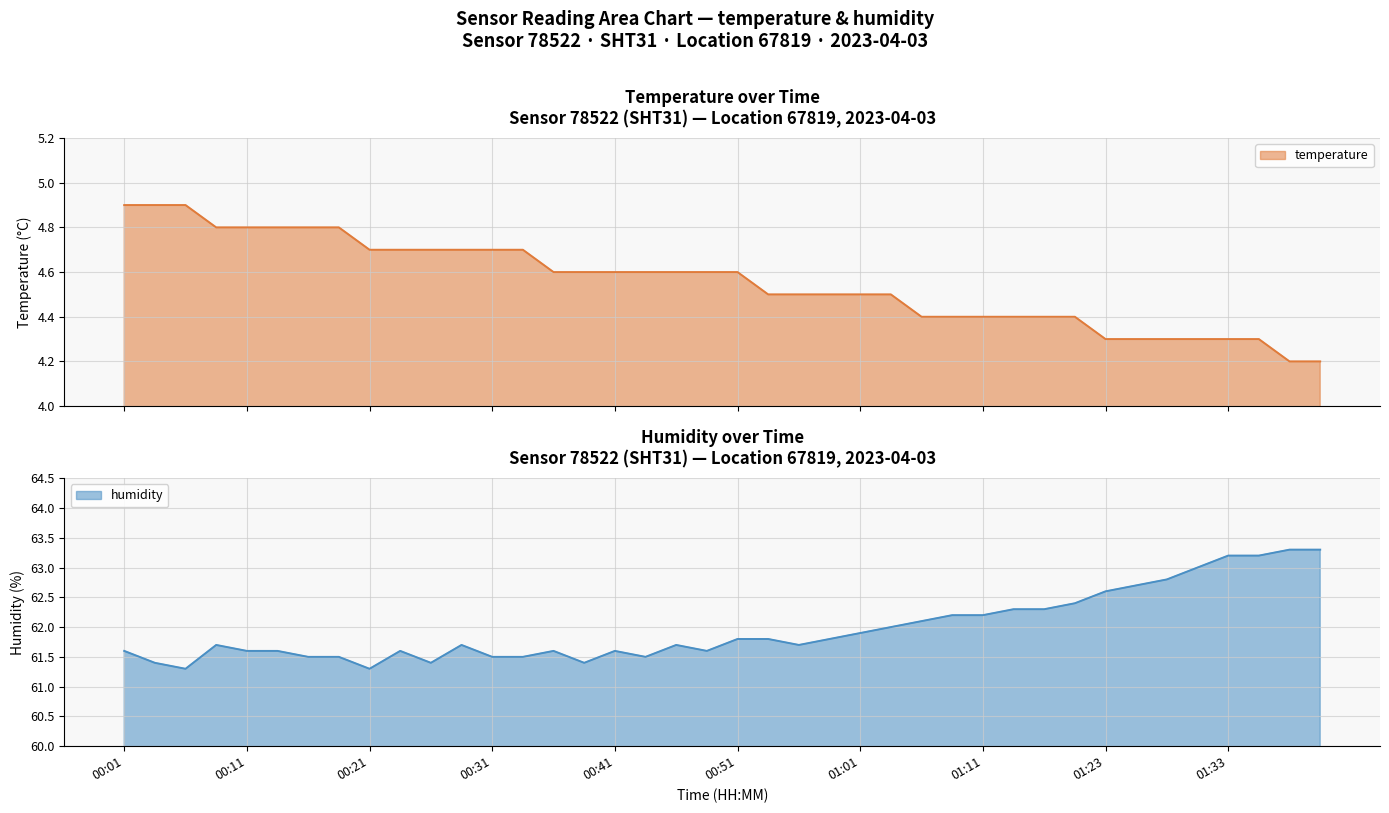

What is the highest value of the temperature series?

4.9